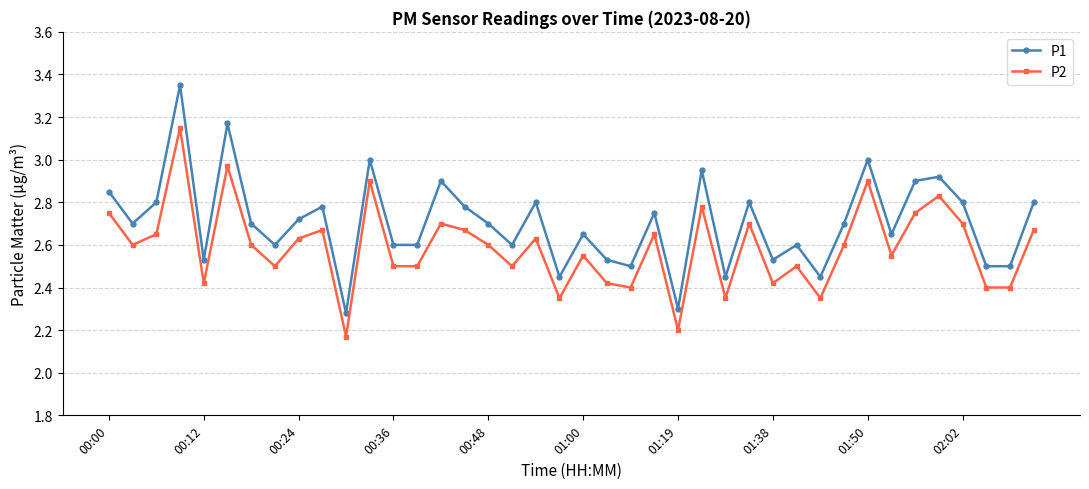

In P2, how many points are higher than both neighbors (excluding endpoints)?

13